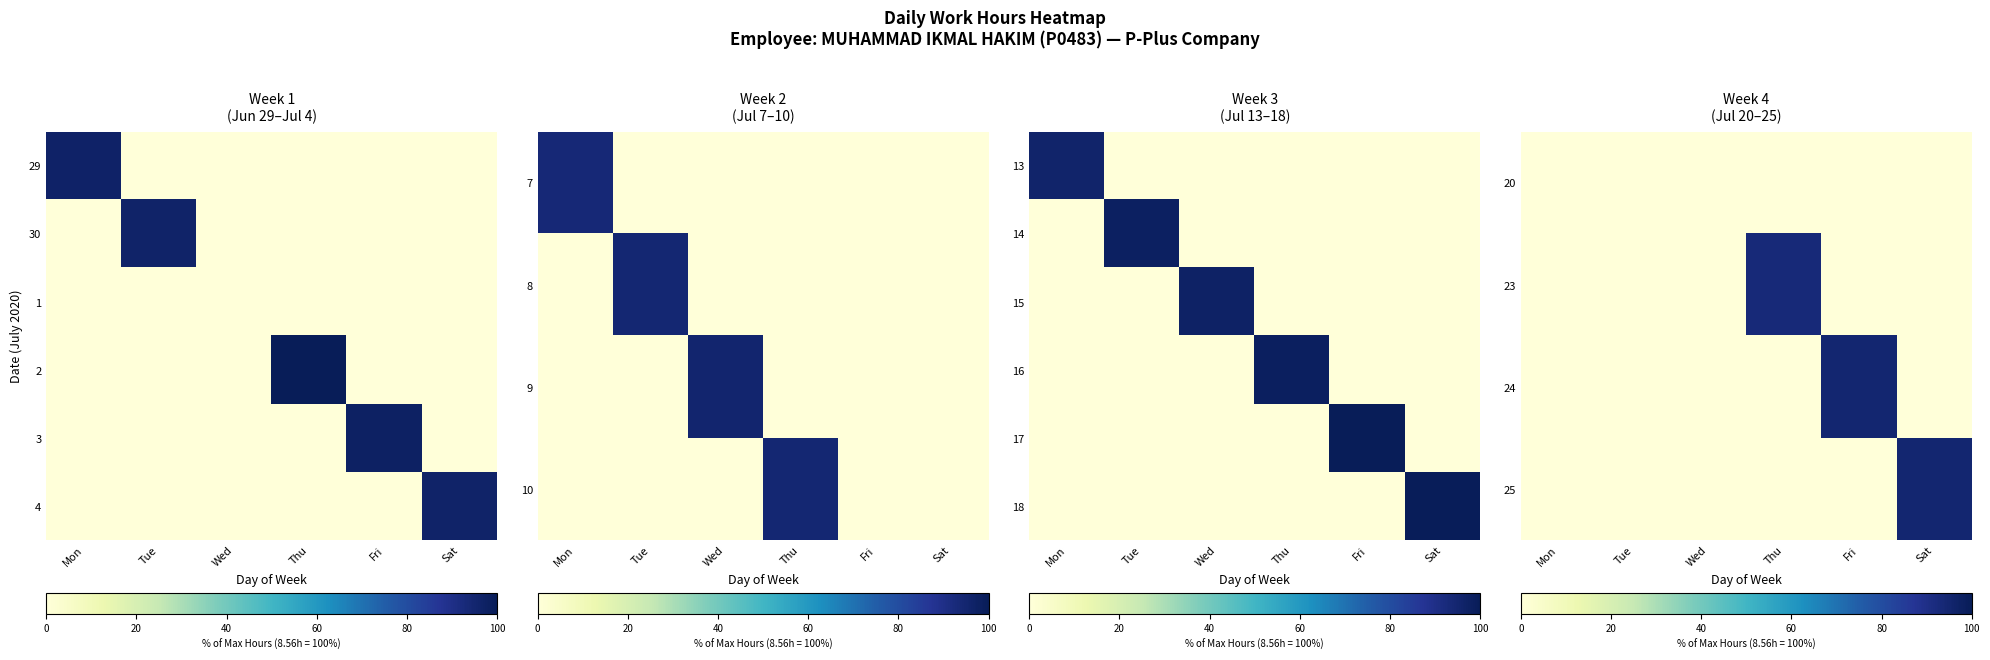

What is the difference between the highest and lowest values at Fri?

100.0